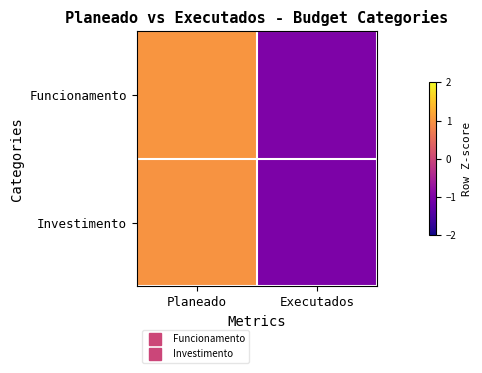

Reading left to right, extract all data points from this chart.

Funcionamento: Planeado=1.0	Executados=-1.0
Investimento: Planeado=1.0	Executados=-1.0